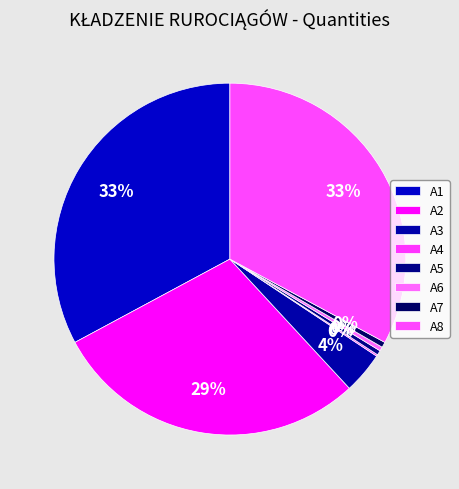

What is the largest slice in the pie chart?

A1